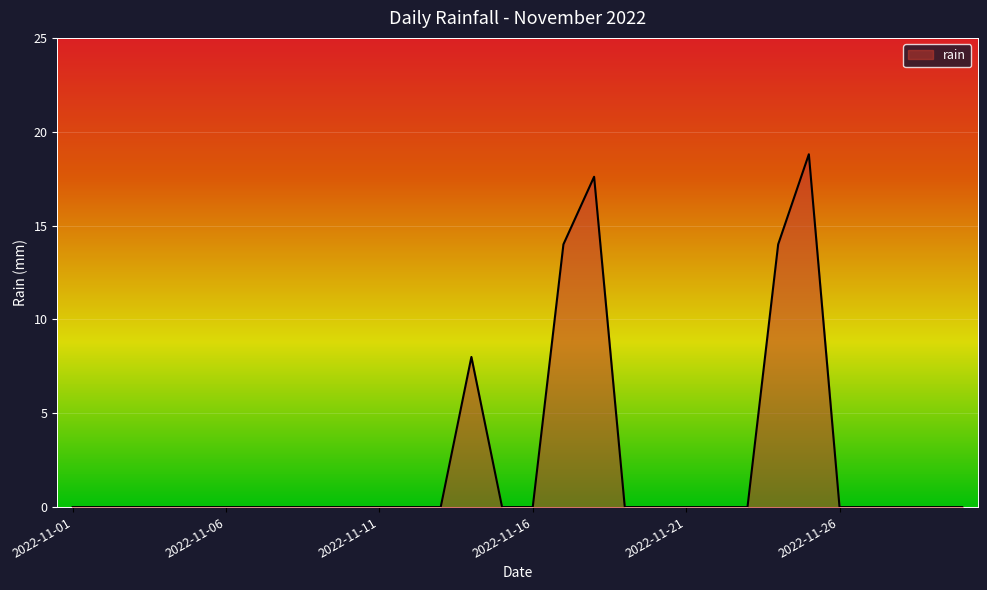

Does the chart display data point markers on the line(s)?

No